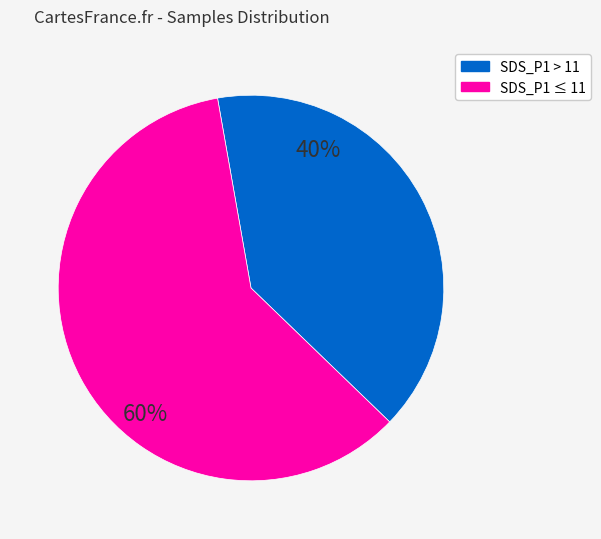

What percentage is the SDS_P1 ≤ 11 slice, to the nearest percent?

60%